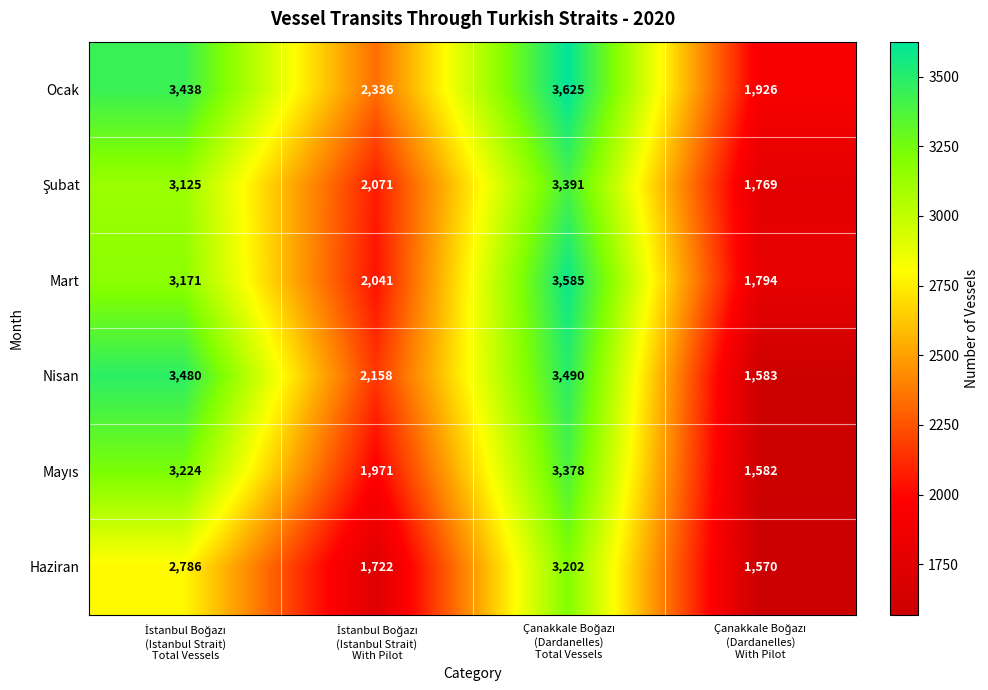

Which series has the widest spread of values?

Nisan